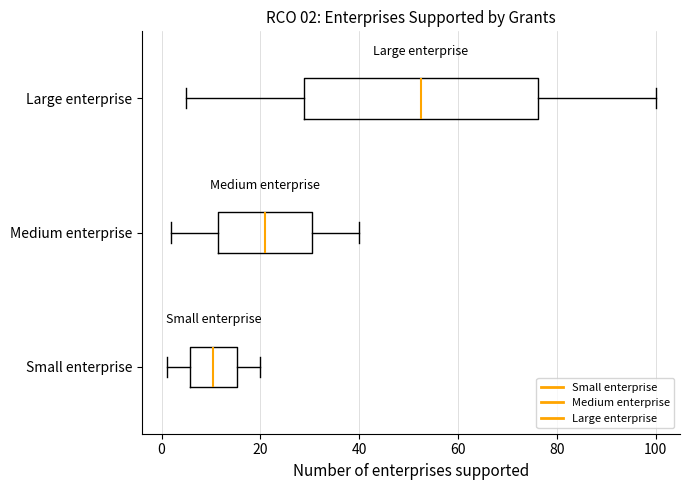

Which box's median line is the furthest to the right?

Large enterprise